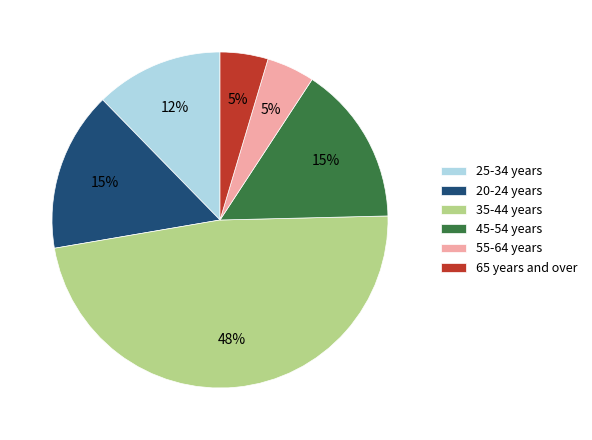

Does any single category account for the majority?

No